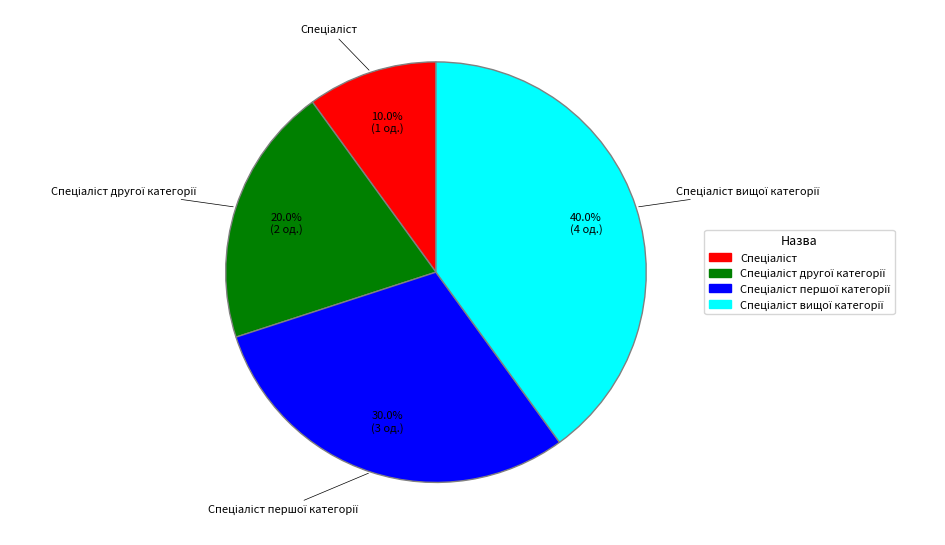

Is there any slice that represents more than half of the pie?

No